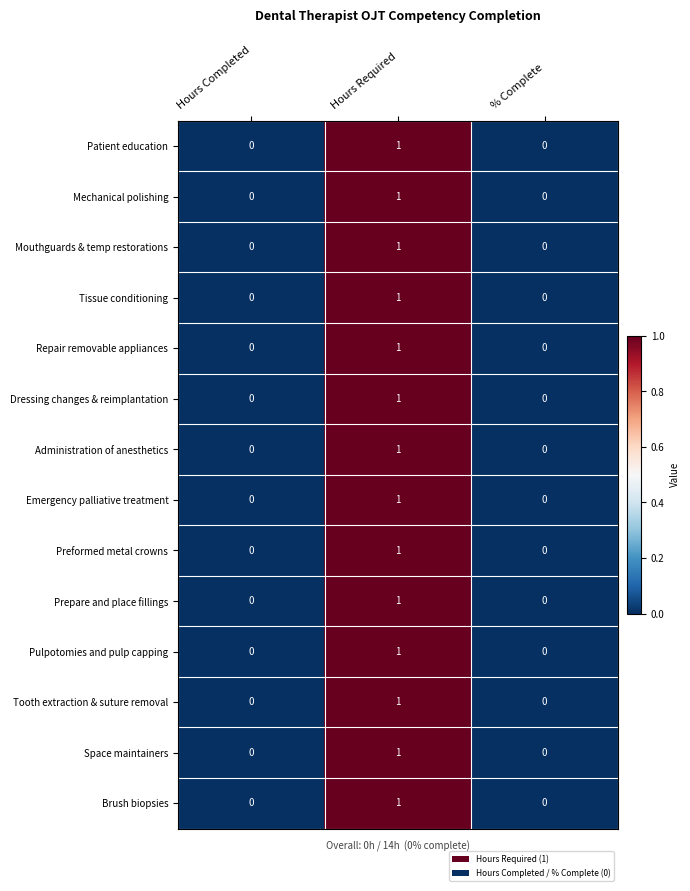

The value of Repair removable appliances at Hours Required is 1. True or false?

True